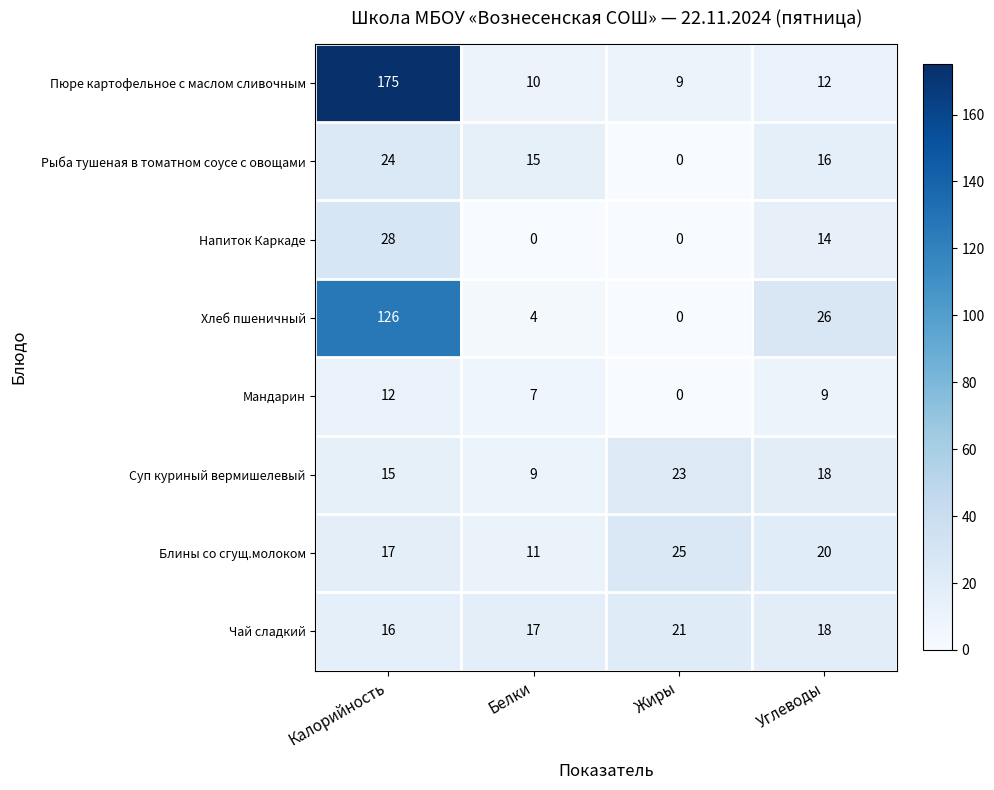

What is the difference between the highest and lowest values at Белки?

17